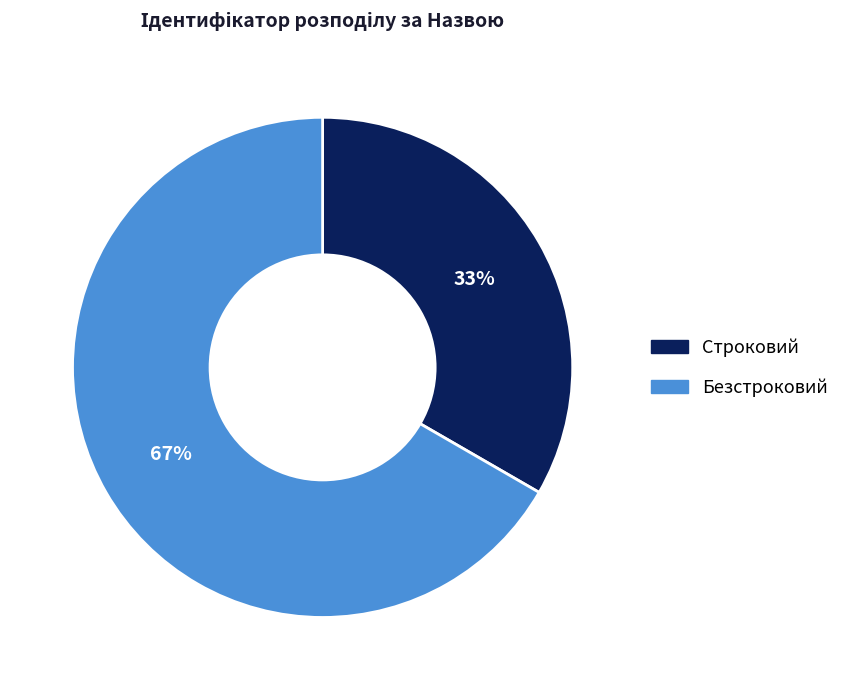

Is Строковий the majority of the pie?

No